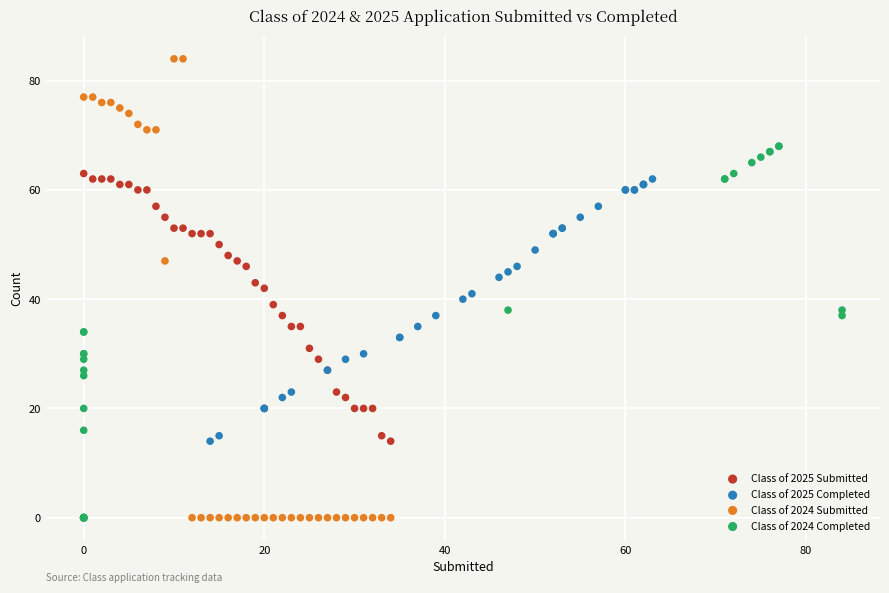

What are all the series names shown in the legend?

Class of 2025 Submitted, Class of 2025 Completed, Class of 2024 Submitted, Class of 2024 Completed